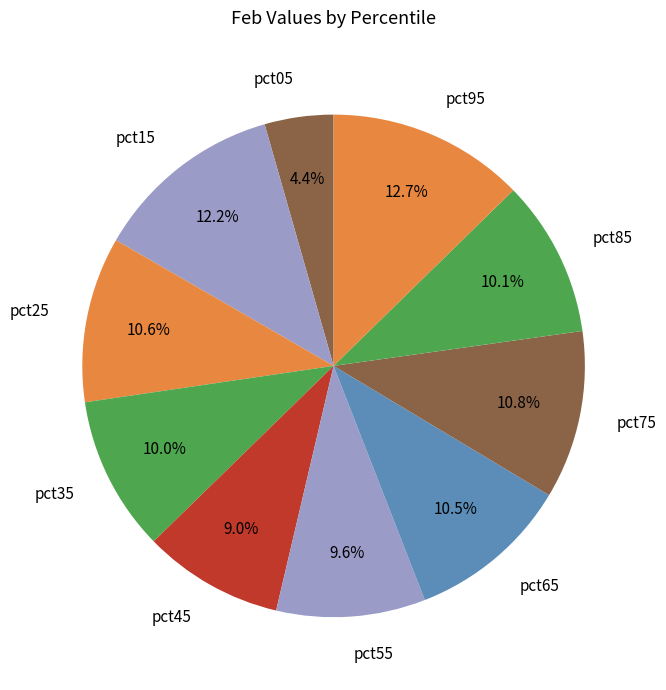

To the nearest percent, what portion does pct35 represent?

10%